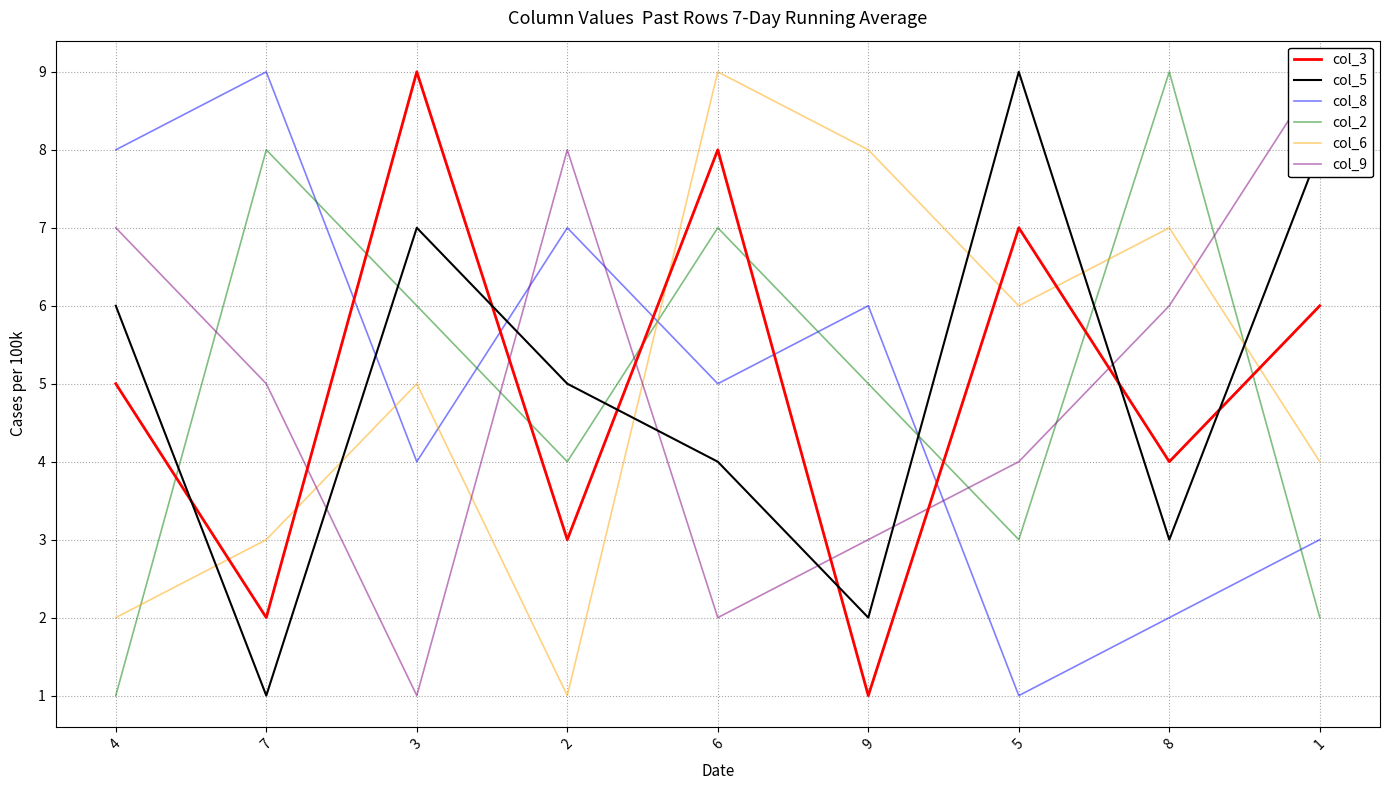

Which series has the largest total across all categories?

col_3